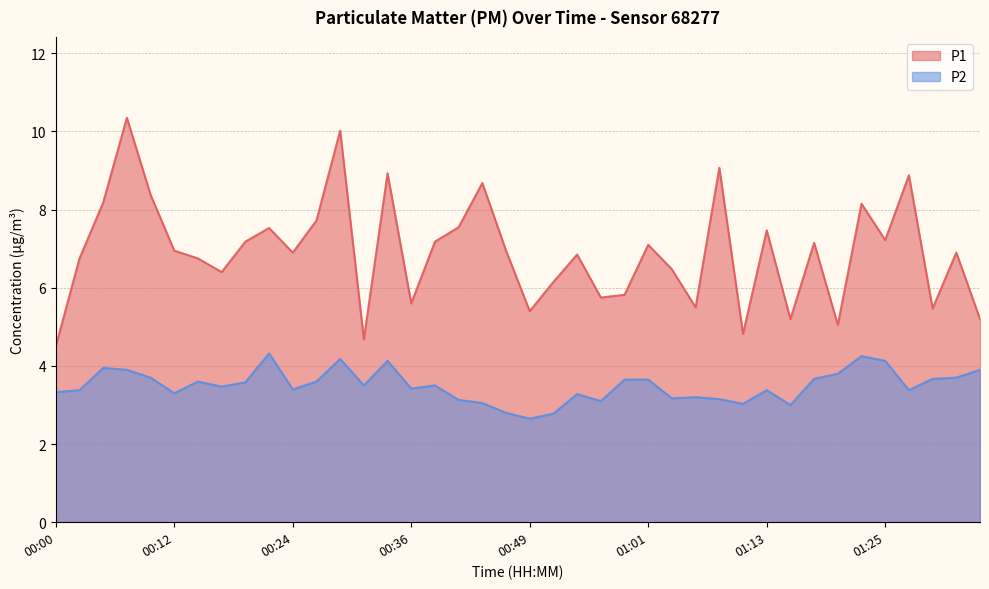

Rank the series by their maximum value, from highest to lowest.

P1, P2